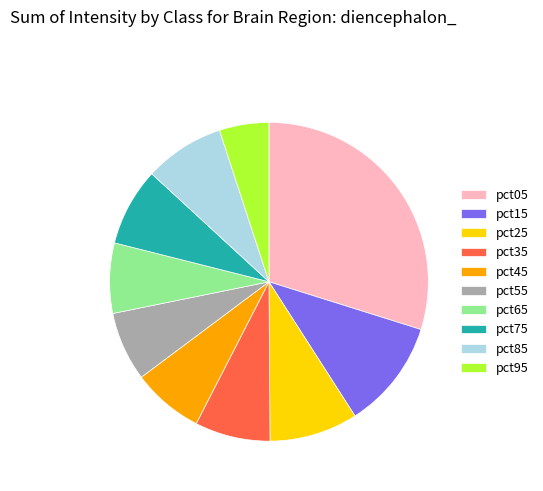

Combined, do pct25 and pct55 account for over 50%?

No